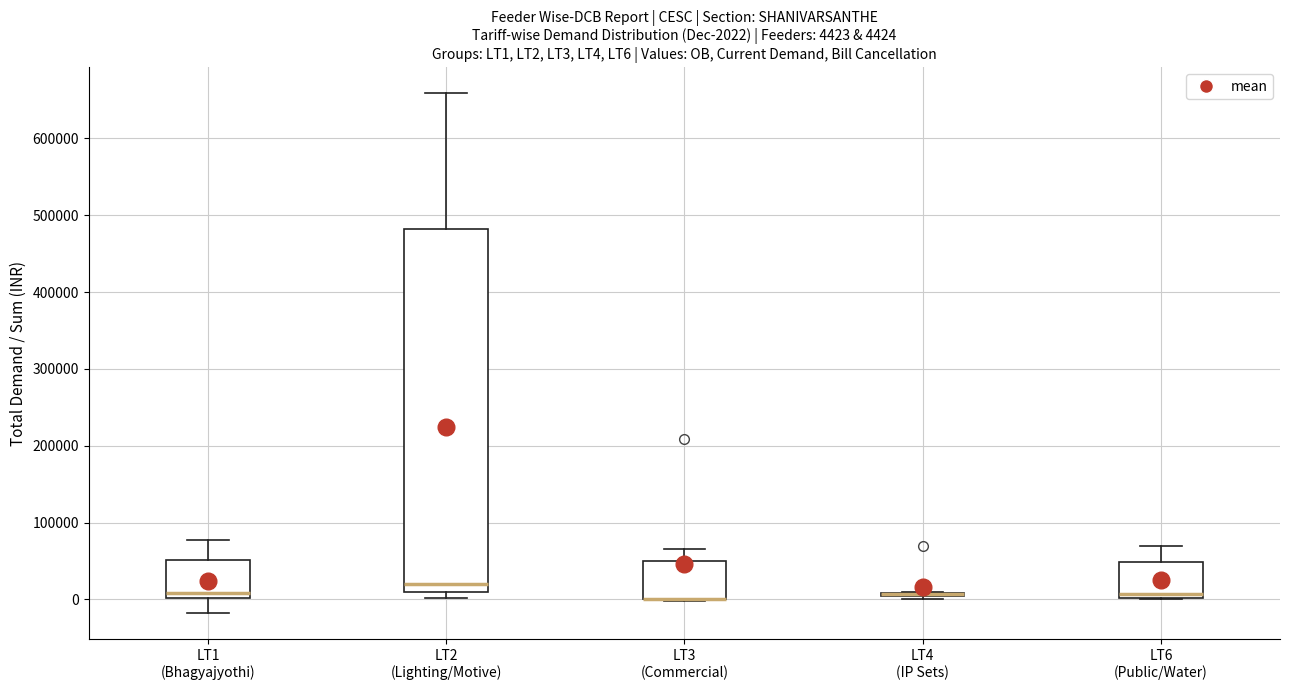

Which box is the tallest, from its lower edge to its upper edge?

LT2 (Lighting/Motive)